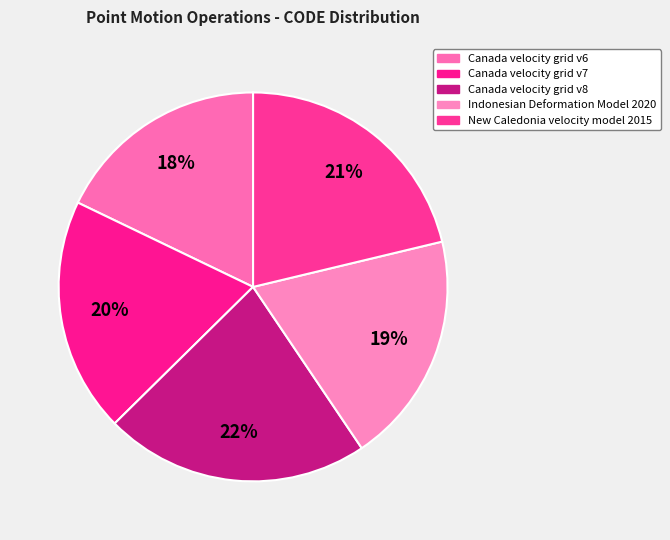

Does New Caledonia velocity model 2015 account for over 50% of the chart?

No